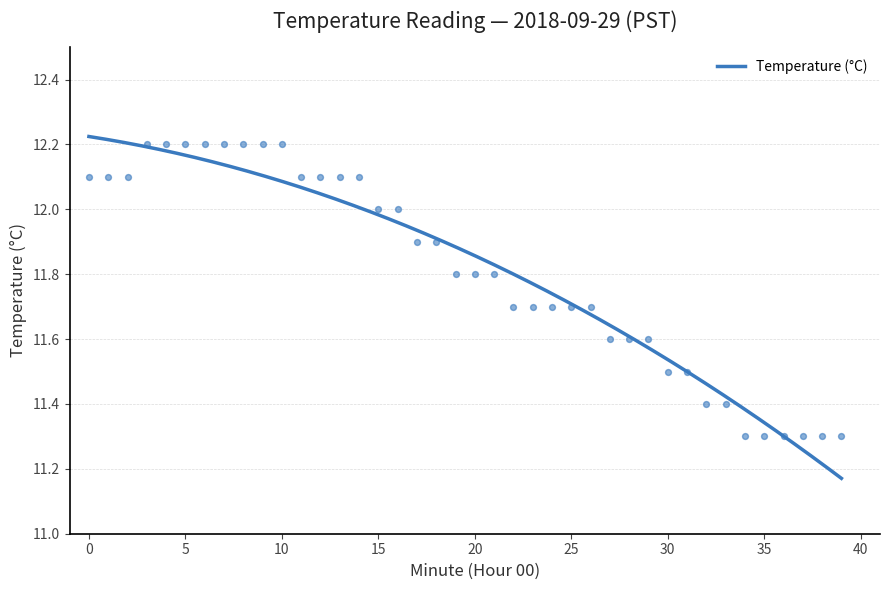

What is the ratio of the value at 35 to the value at 8?

0.9